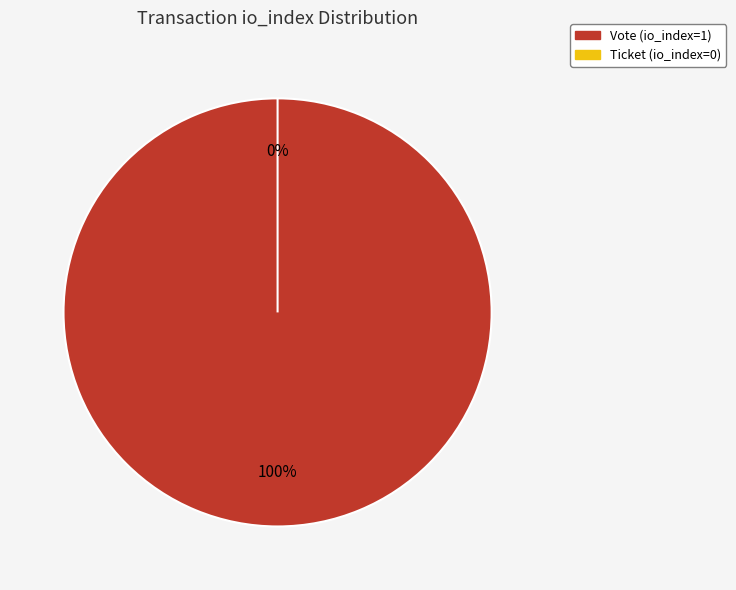

How many segments does this pie chart have?

2